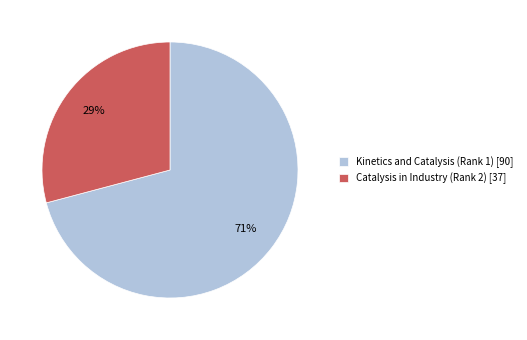

What is the smallest slice in the pie chart?

Catalysis in Industry (Rank 2)